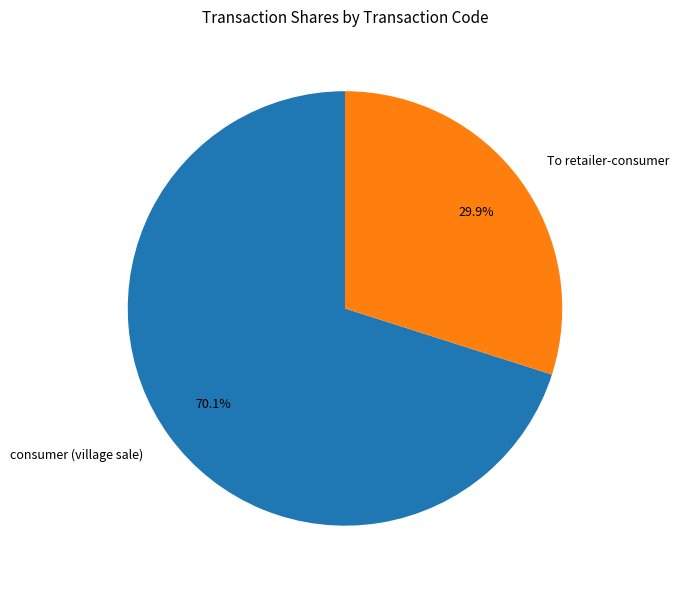

Rank the categories by value from highest to lowest.

consumer (village sale), To retailer-consumer